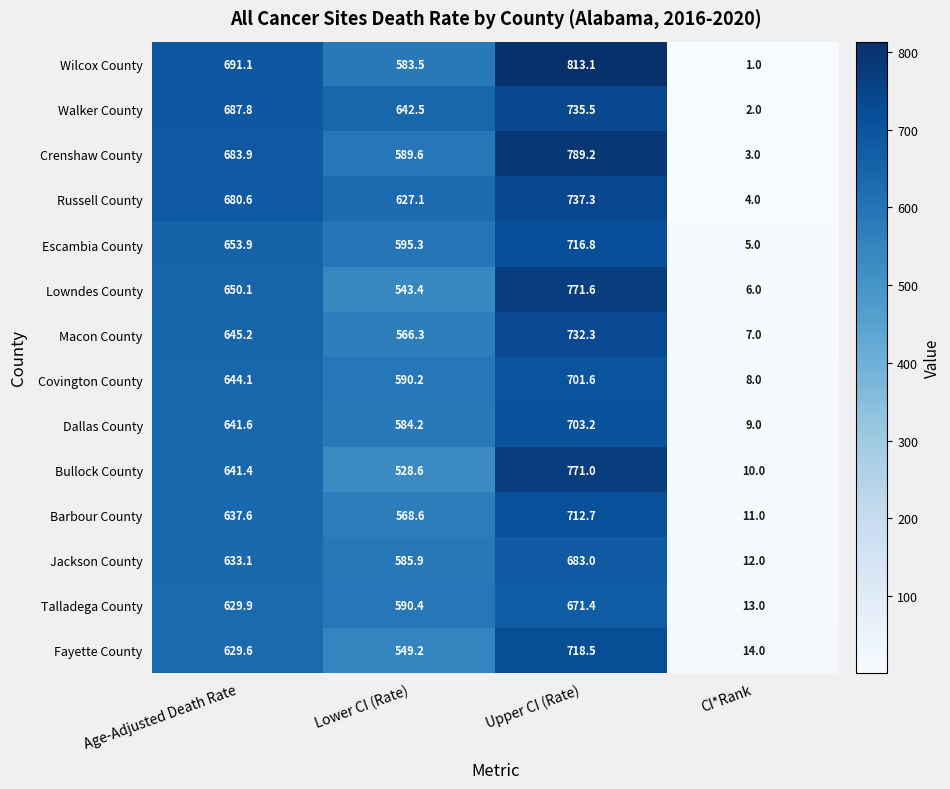

At which category is the sum across all series the highest?

Upper CI (Rate)